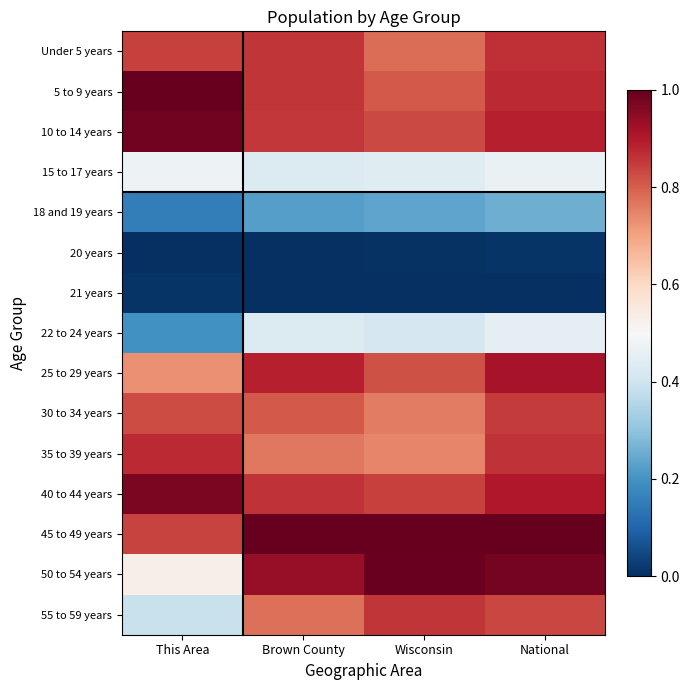

At how many categories does at least one series exceed 0?

4